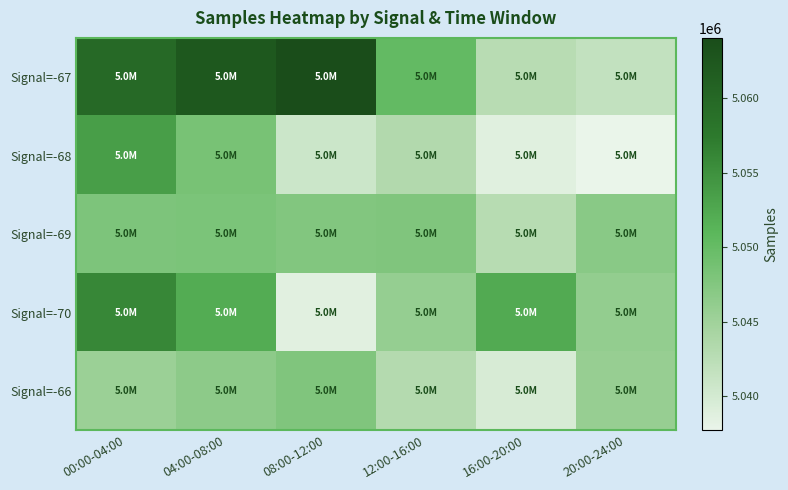

What is the spread (max minus min) of values at 20:00-24:00?

9162